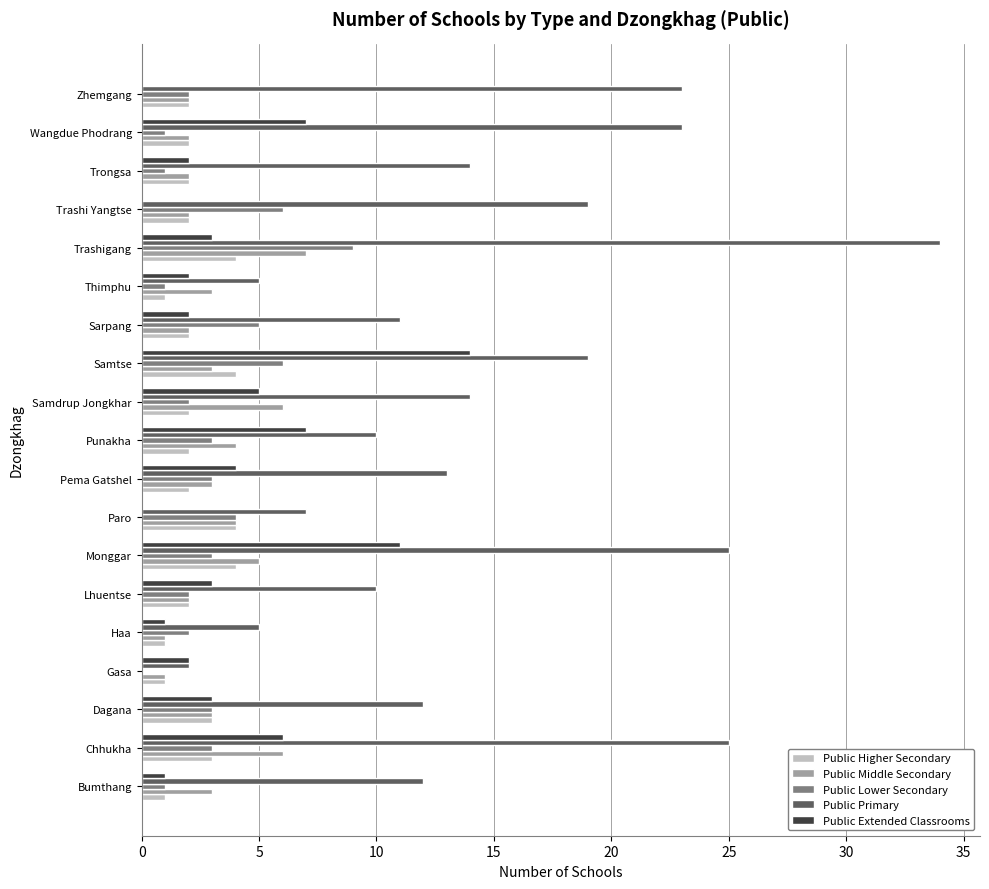

Which series has the largest total across all categories?

Public Primary